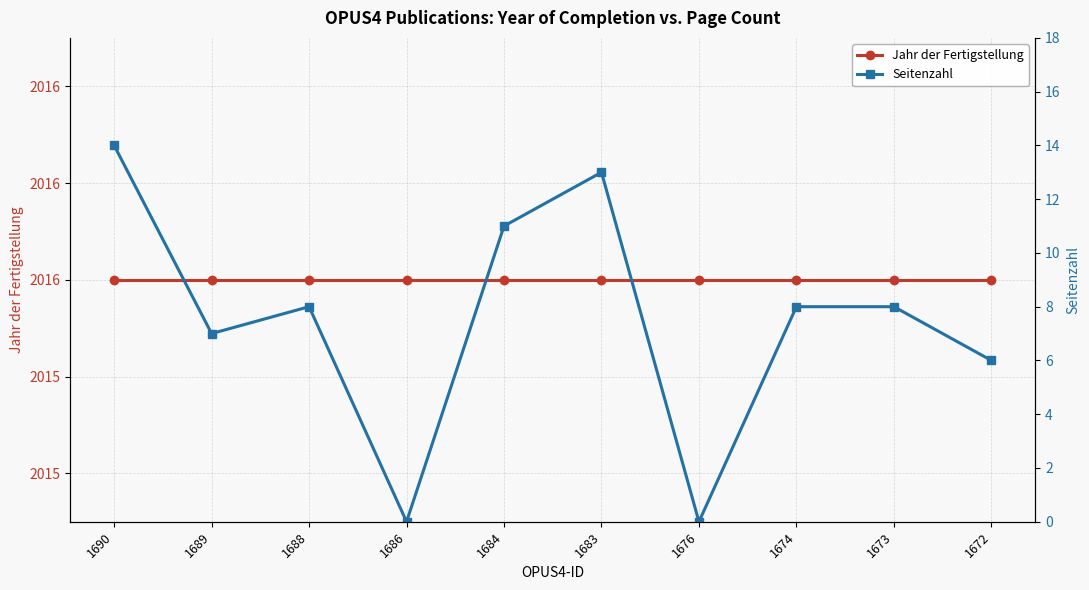

What is the difference between the second highest and second lowest values in the Seitenzahl series?

13